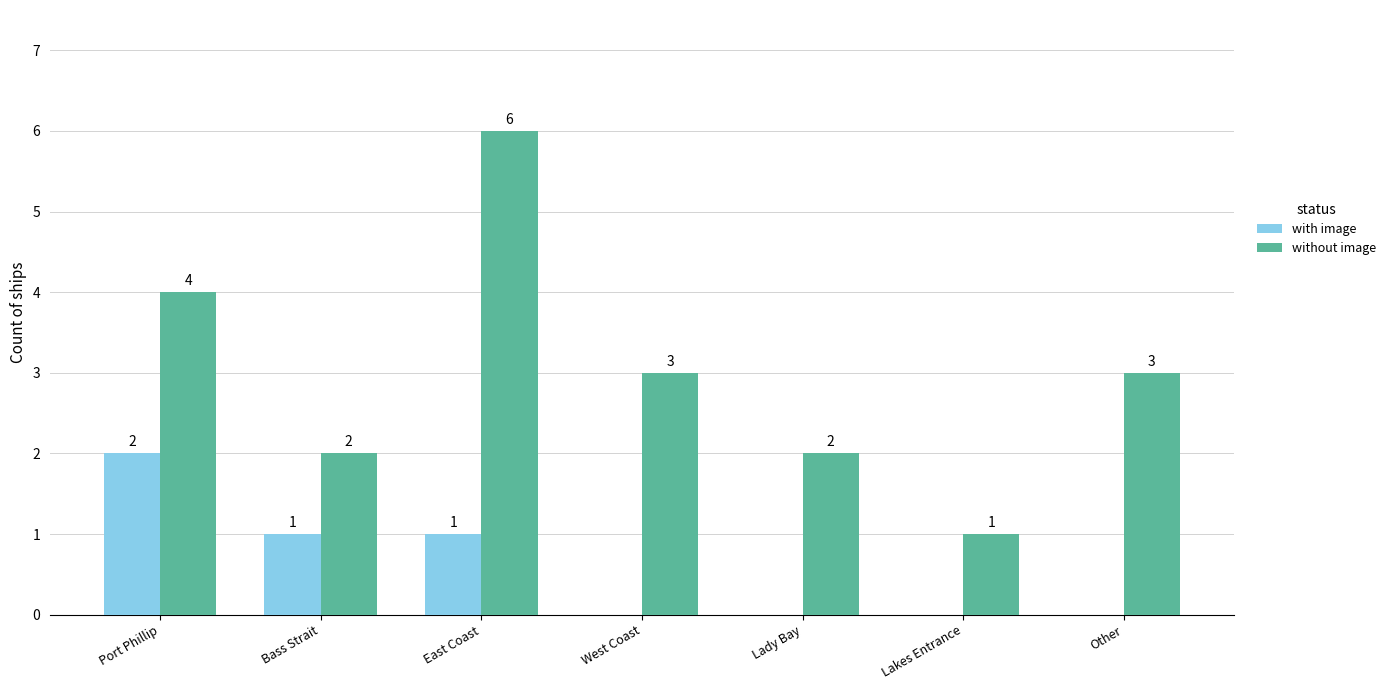

Is the value of with image at Lady Bay greater than the value of without image at Lakes Entrance?

No